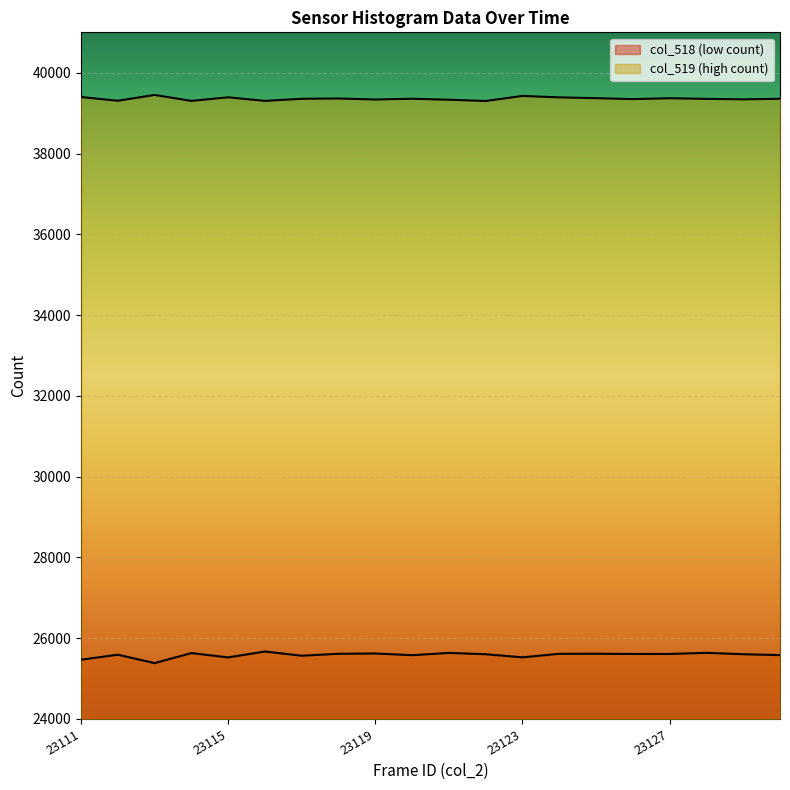

What are all the series names shown in the legend?

col_518, col_519